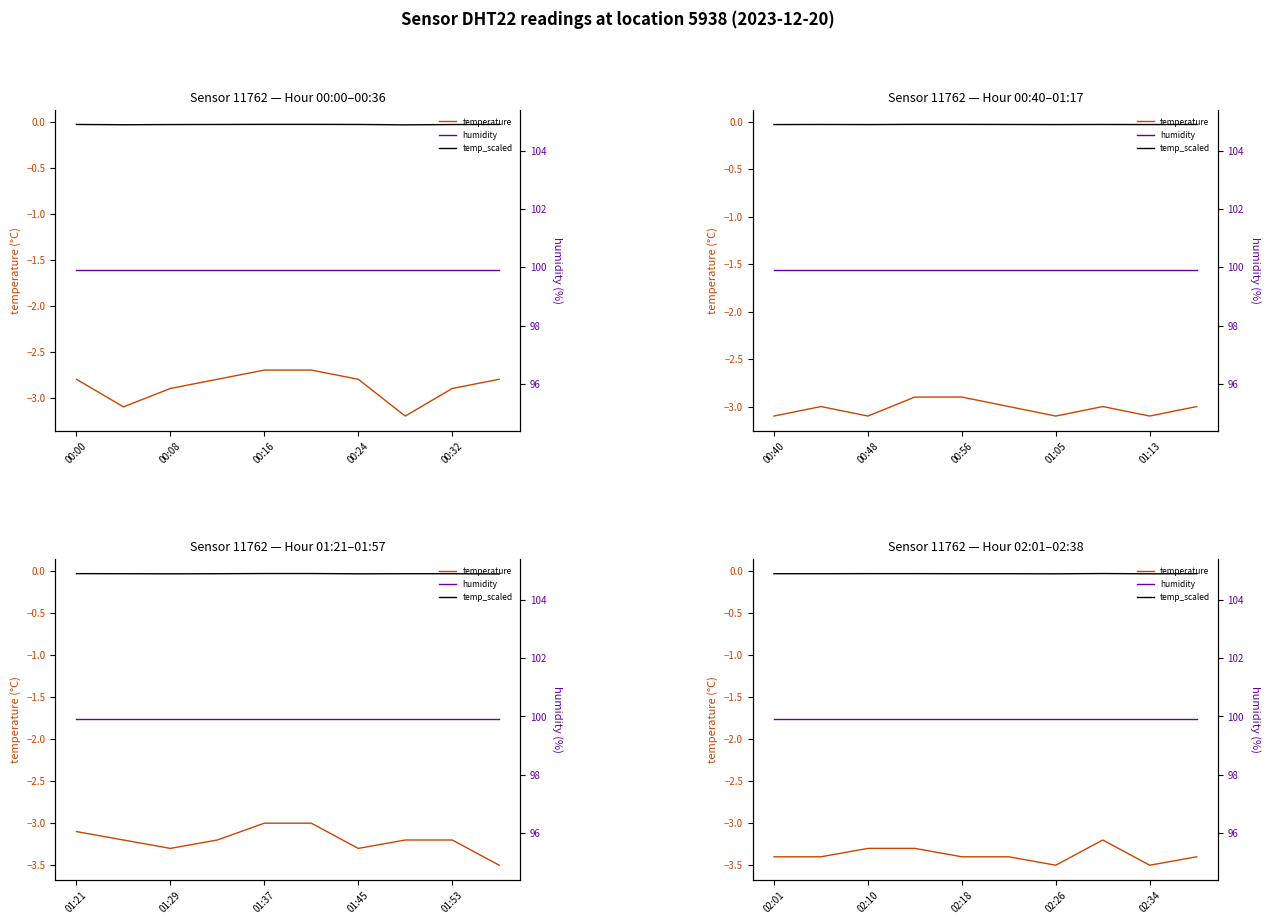

At which category is the sum across all series the highest?

7